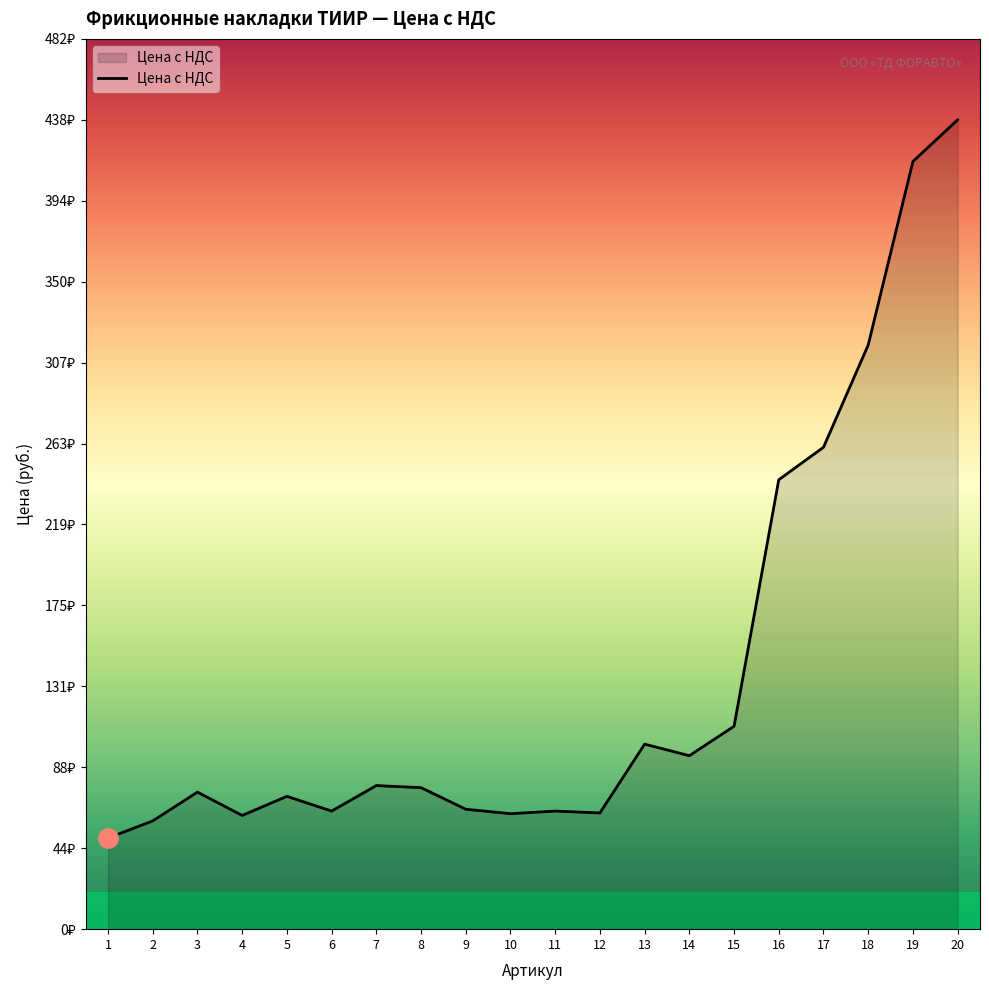

The chart shows a value of 30.7 at 11. True or false?

False